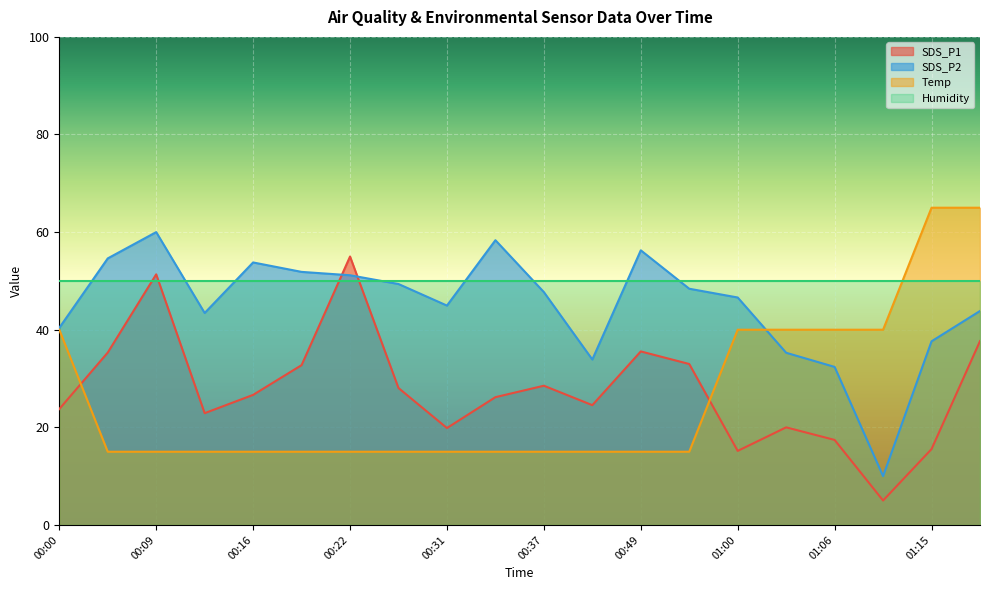

At which category is the sum across all series the highest?

01:18